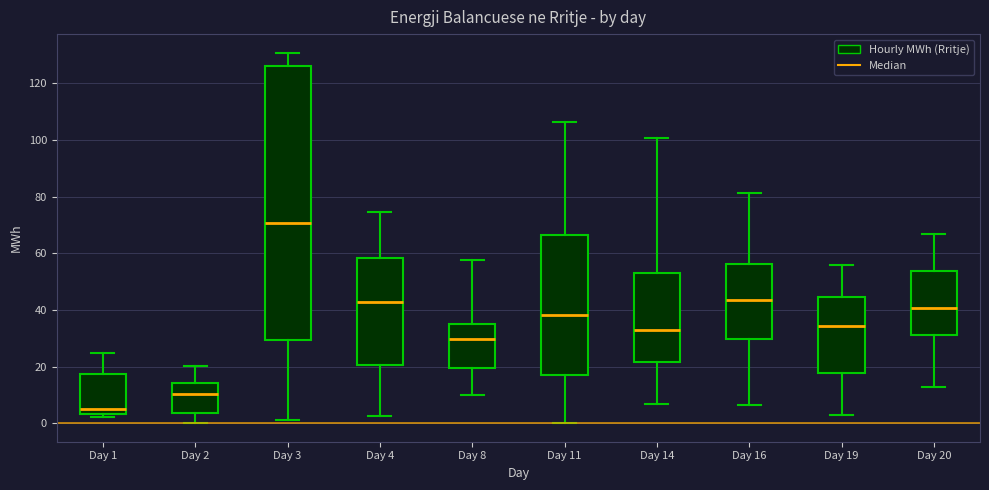

Which box has the lowest median line?

Day 1